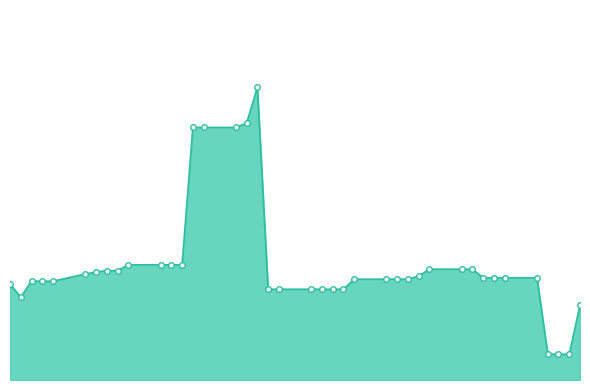

Does the chart display data point markers on the line(s)?

No